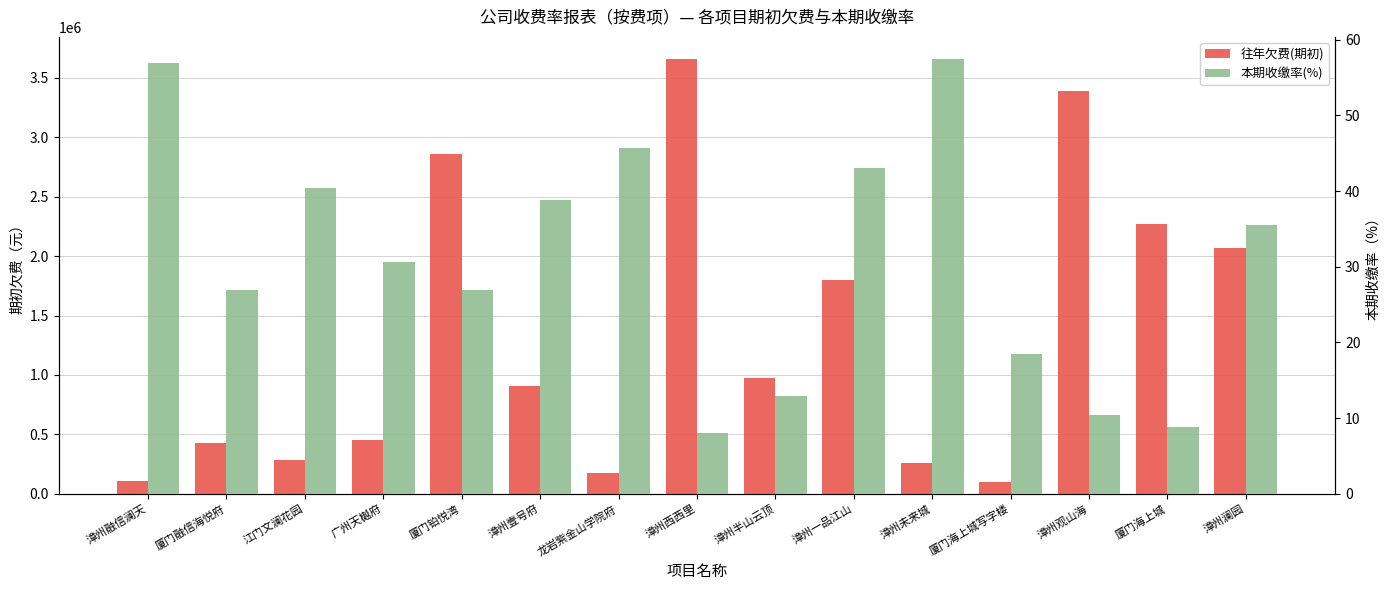

At how many categories does at least one series exceed 3068506?

2